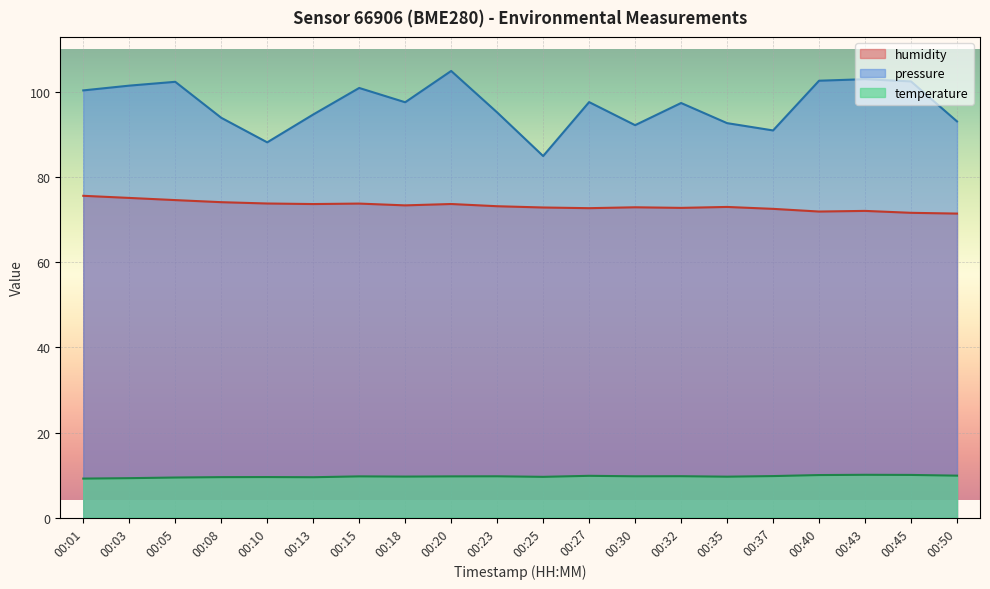

What is the difference between the highest and lowest values at 00:08?

84.5